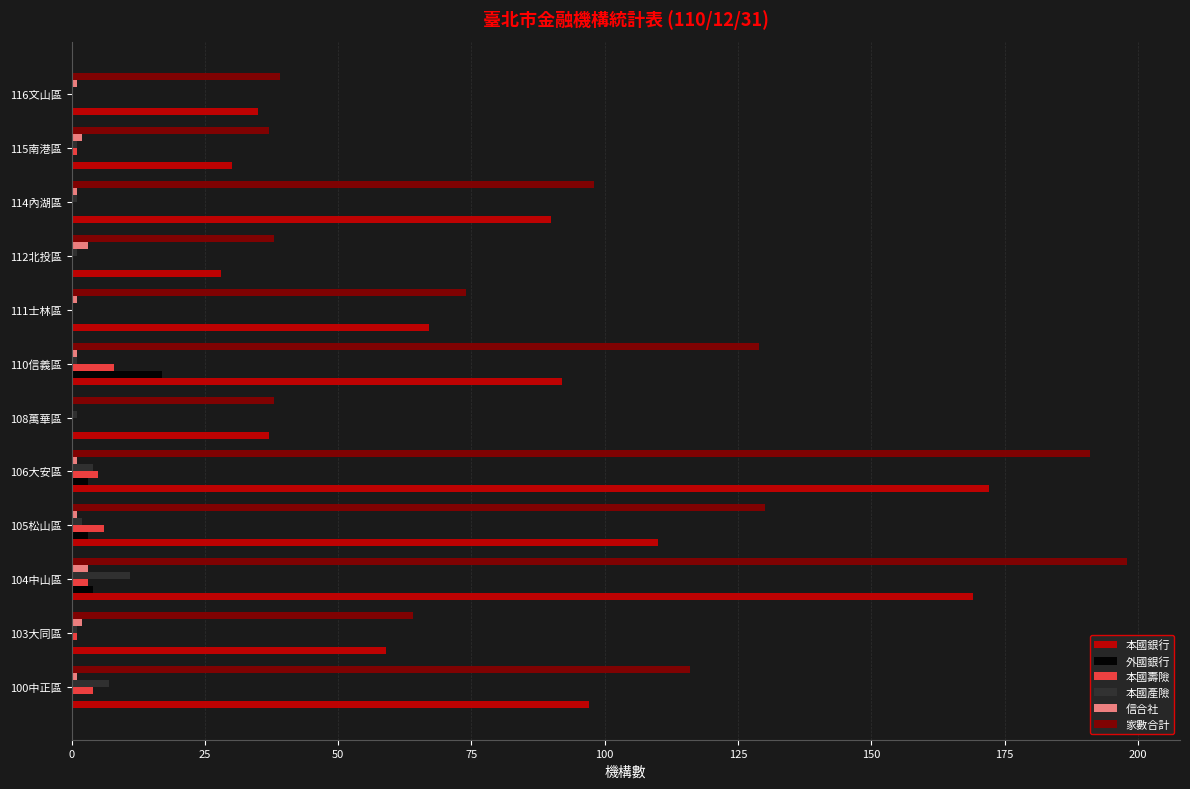

Which series has the largest total across all categories?

家數合計